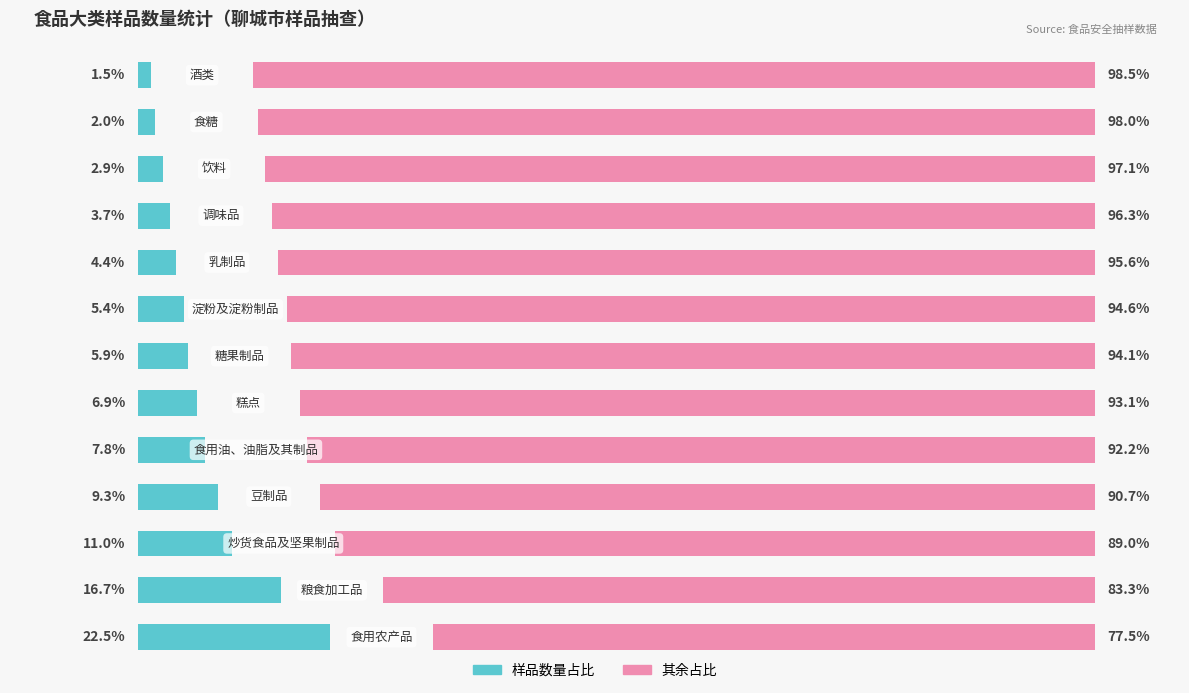

How many values in the 其余占比 series exceed 94?

7